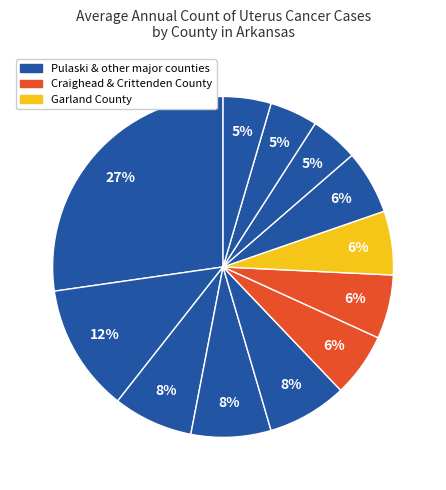

Is there a majority slice in this chart?

No